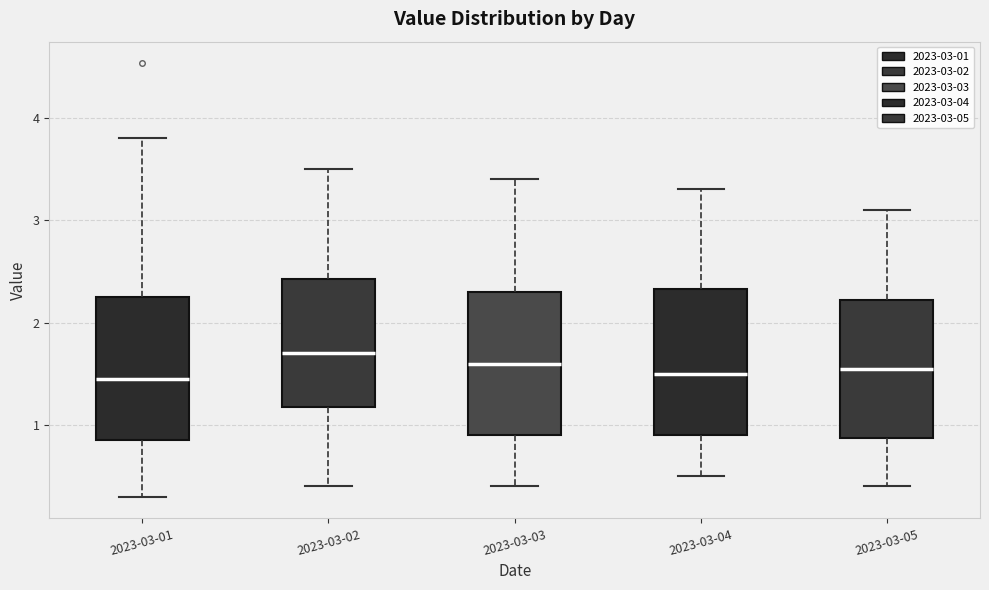

Where is the lower edge of the box for 2023-03-05 on the y-axis? The values are not printed on the chart, so give them approximately, as read against the axis.

0.9